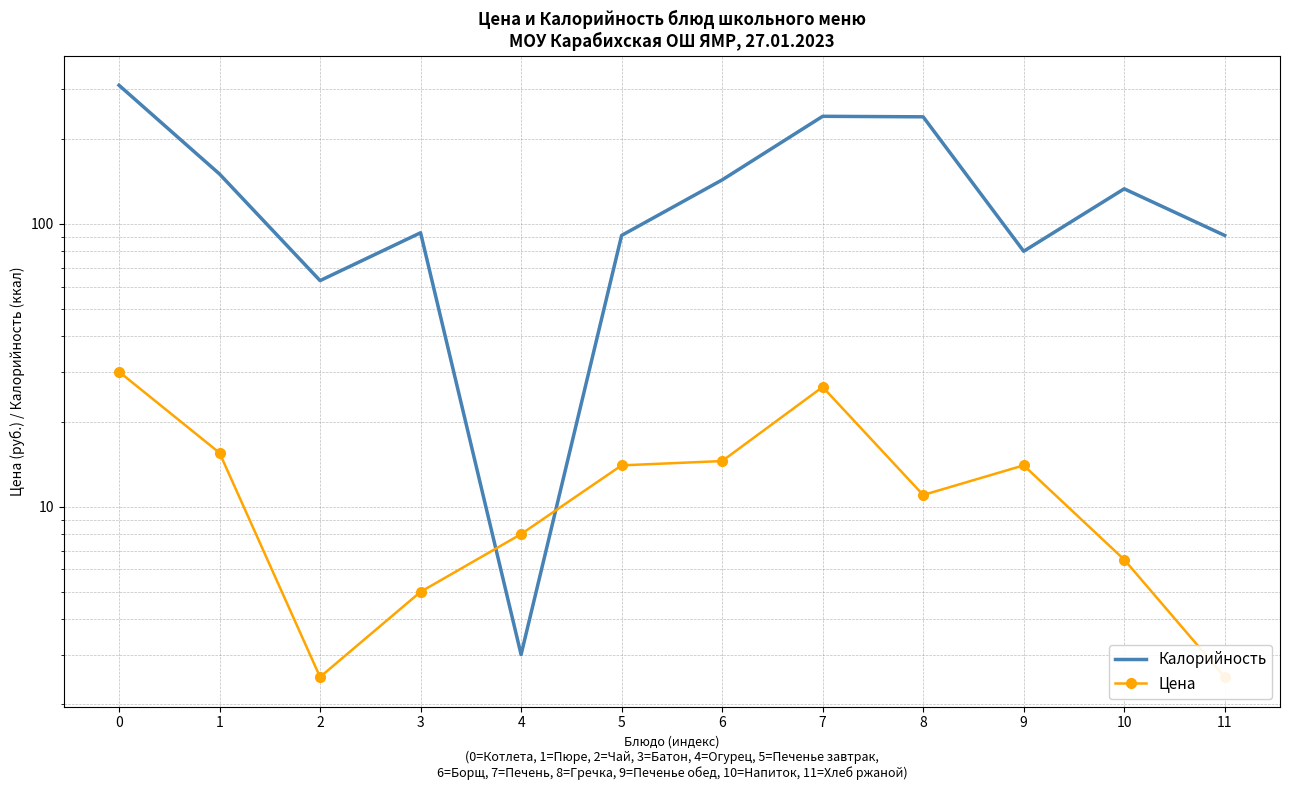

At which label is Цена closest to 16?

1